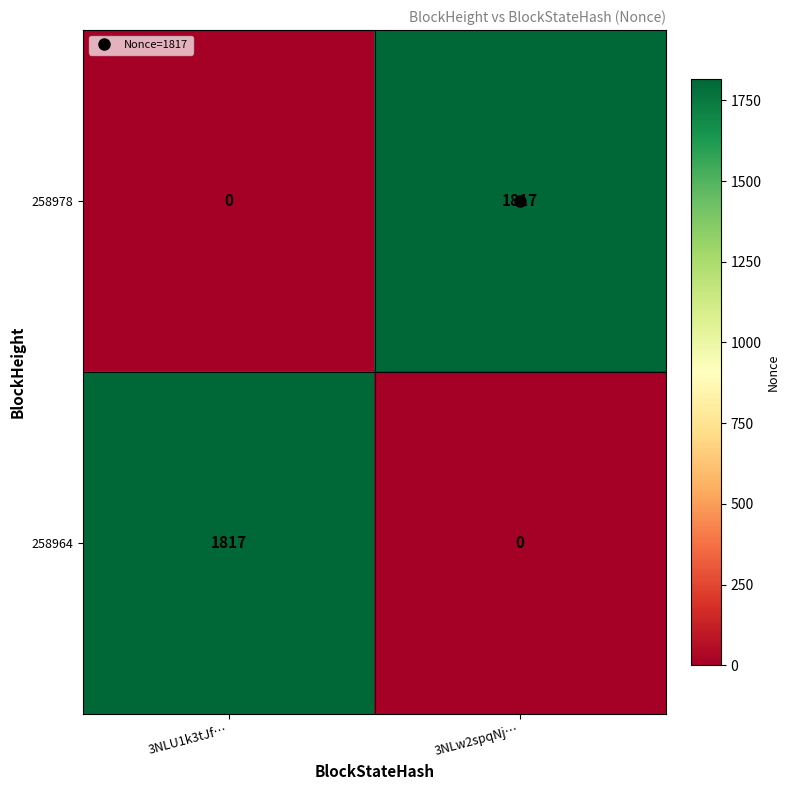

What is the difference between the maximum and minimum values in the 258964 series?

1817